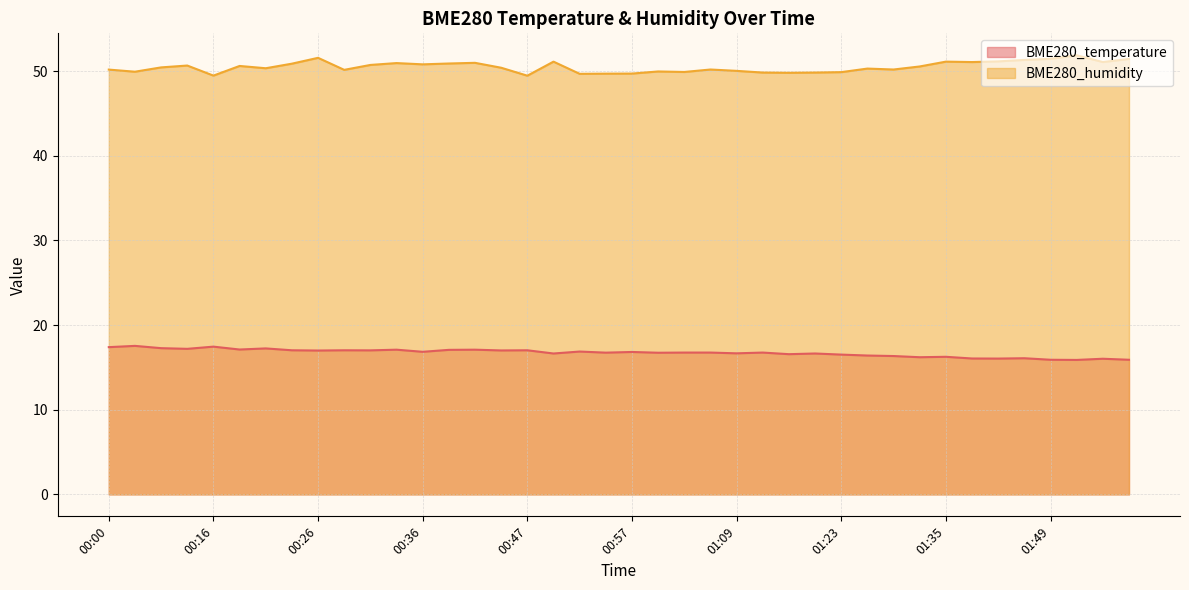

At which category does BME280_temperature reach its first local peak?

00:03